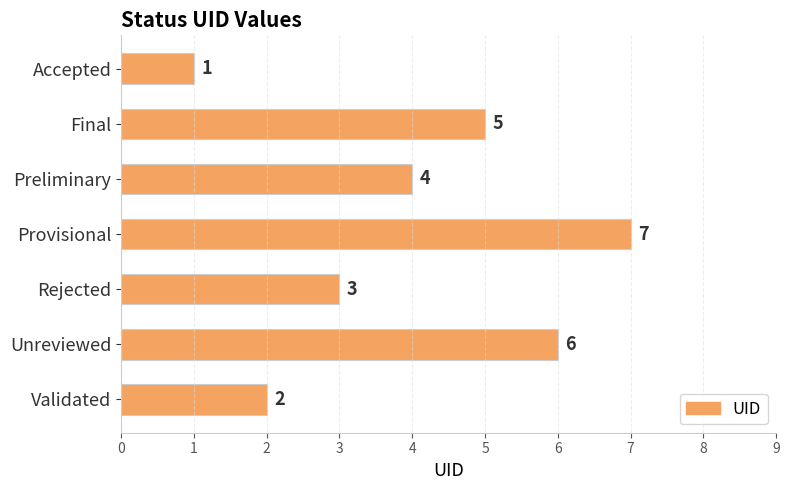

What is the greatest value displayed?

7